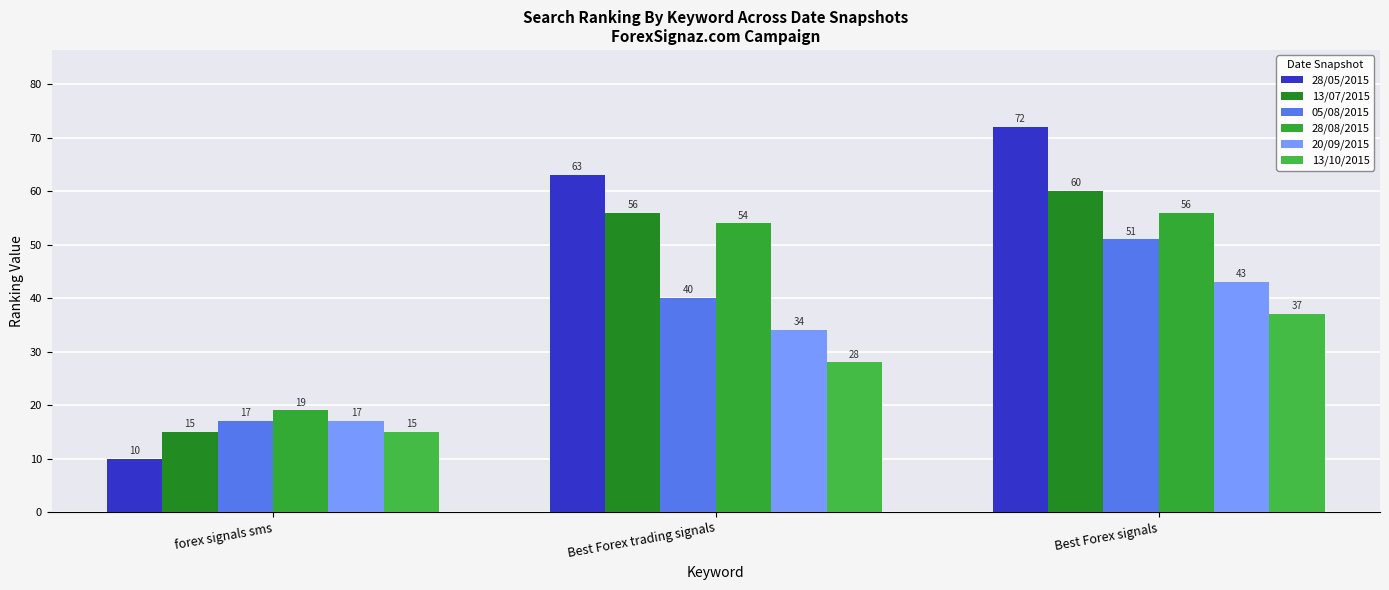

At which category does the chart reach its peak across all series?

Best Forex signals